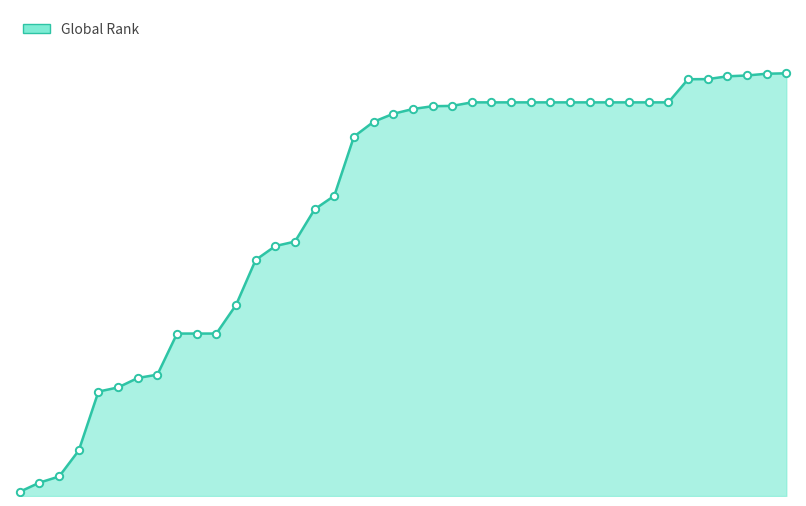

Is this an area chart (filled region under the line)?

Yes